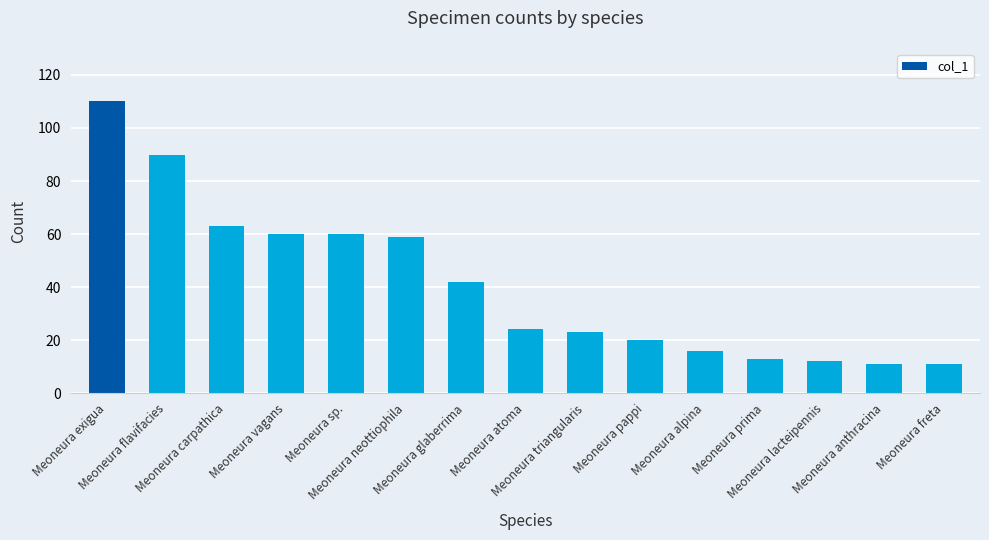

What position from the right is Meoneura flavifacies?

14